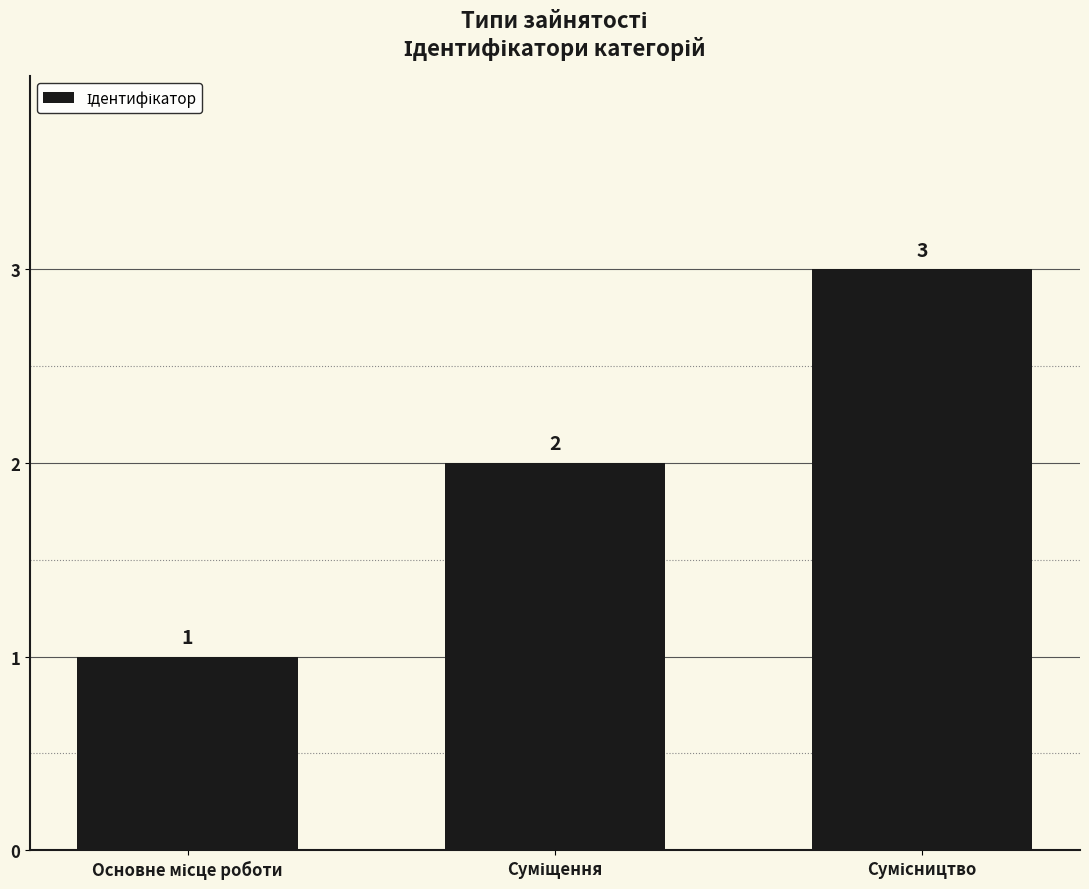

Are the bars horizontal?

No